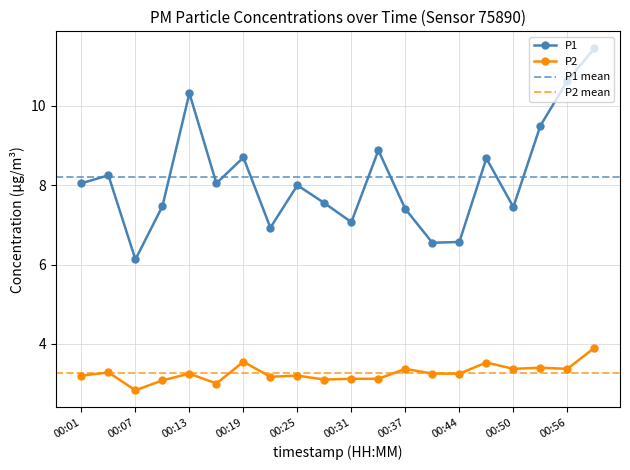

What is the value of the P1 point at the 7th from the left?

8.7